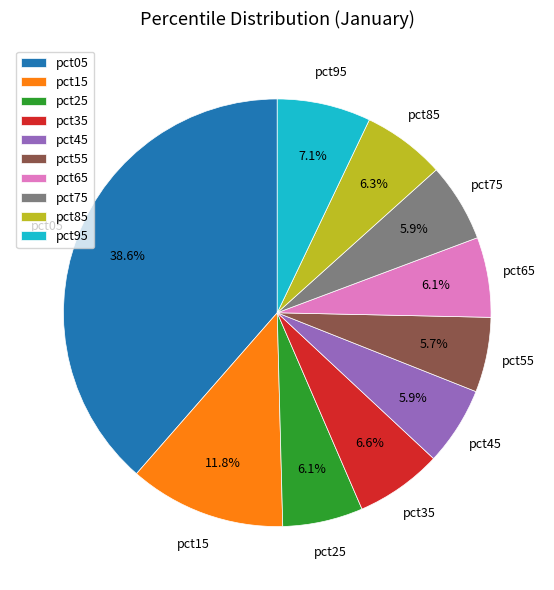

Which category has the biggest portion of the pie?

pct05